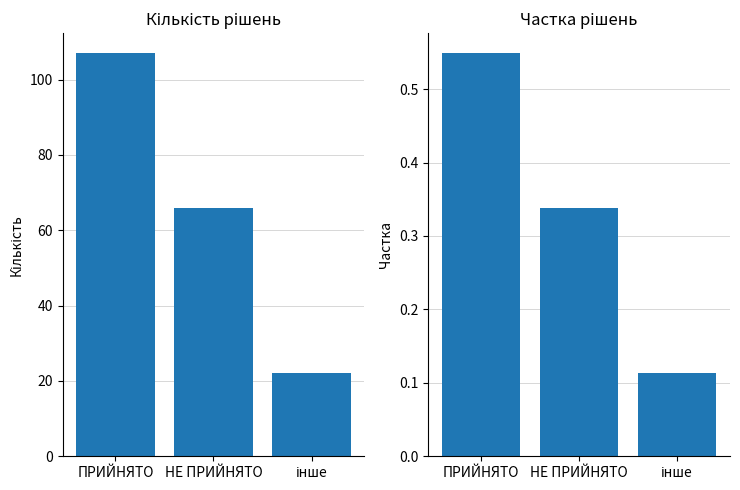

Which series has the largest total across all categories?

Кількість